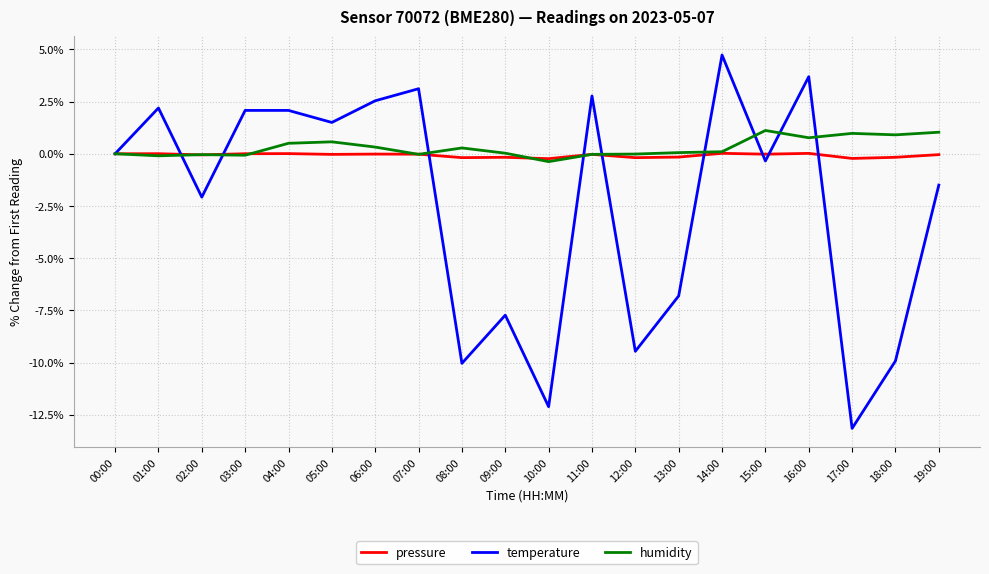

Between 02:00 and 10:00, which series saw the biggest shift?

temperature